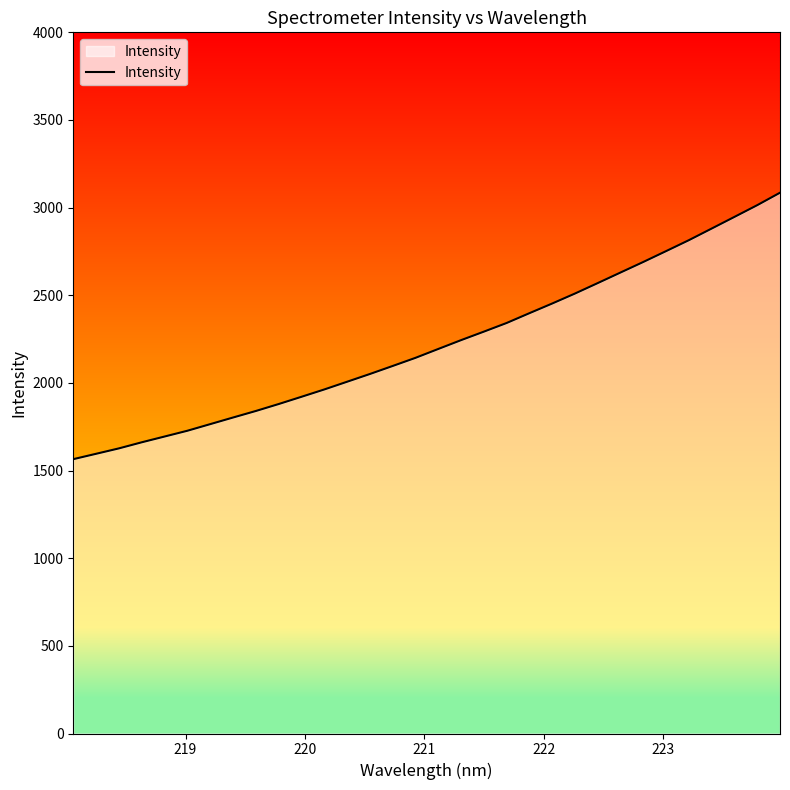

What is the difference between the maximum and minimum values?

1520.0